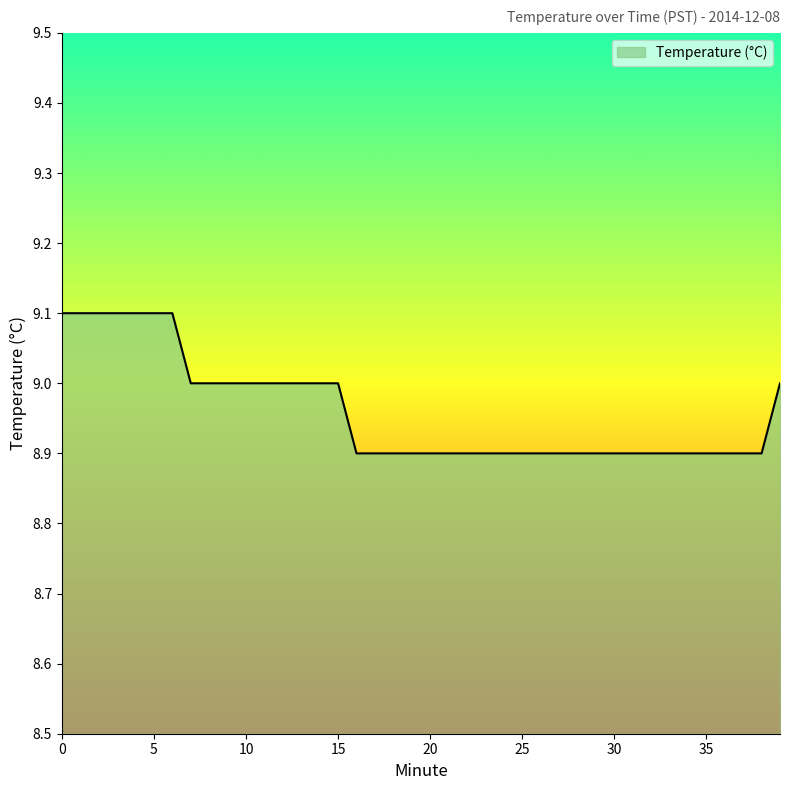

What is the greatest value displayed?

9.1